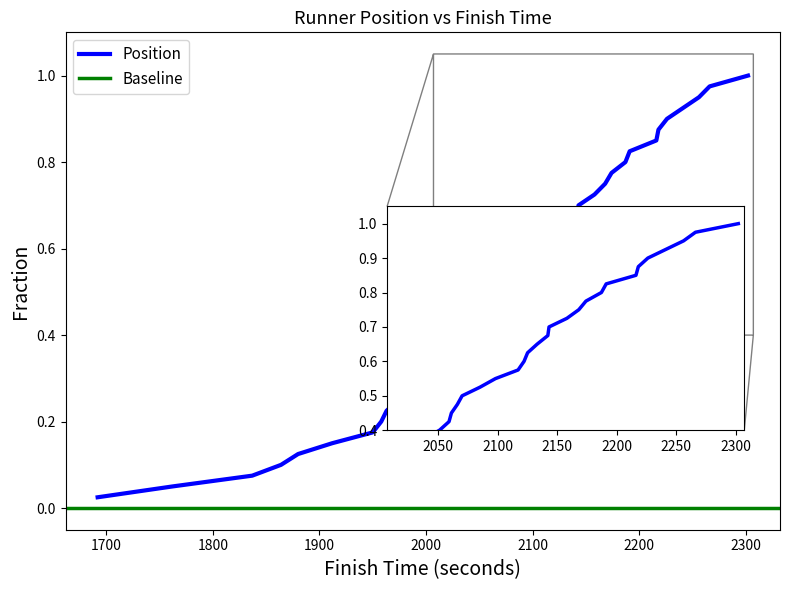

True or false: there are more than 2 points higher than both neighbors.

False